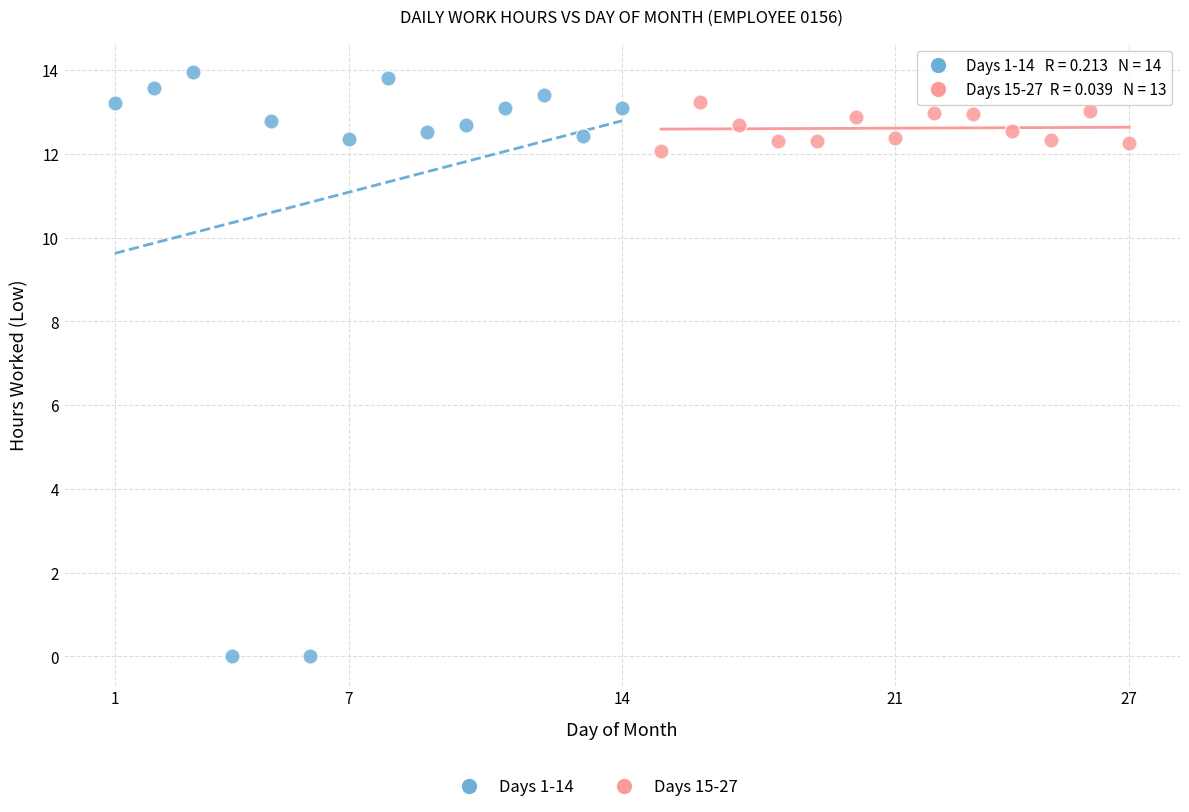

Which series reaches the minimum Y coordinate?

Days 1-14